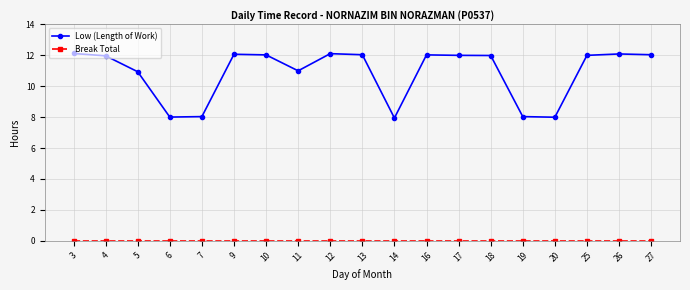

What is the difference between the highest and lowest values at 16?

12.0